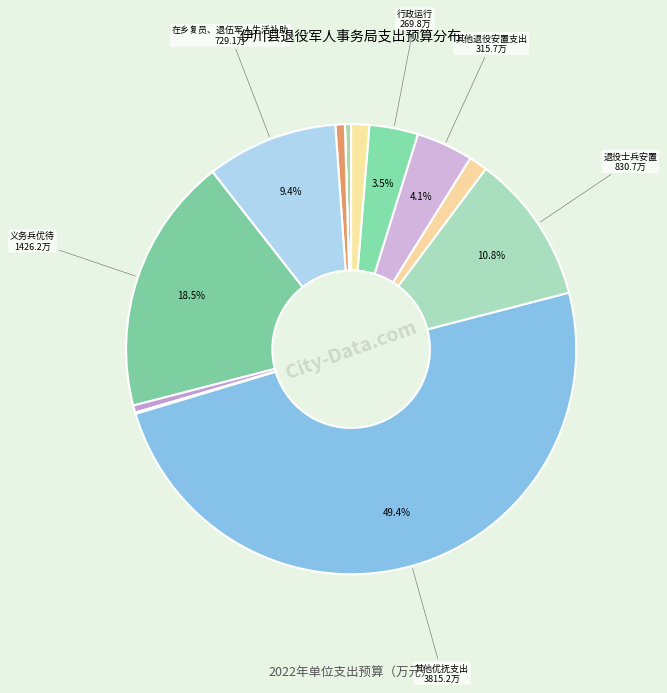

How many segments does this pie chart have?

14